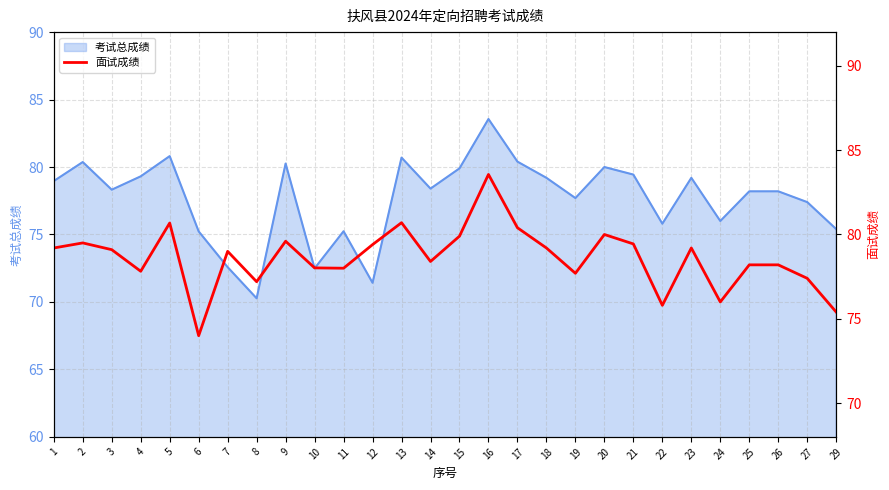

What is the ratio of the value at 15 to the value at 4?

1.0